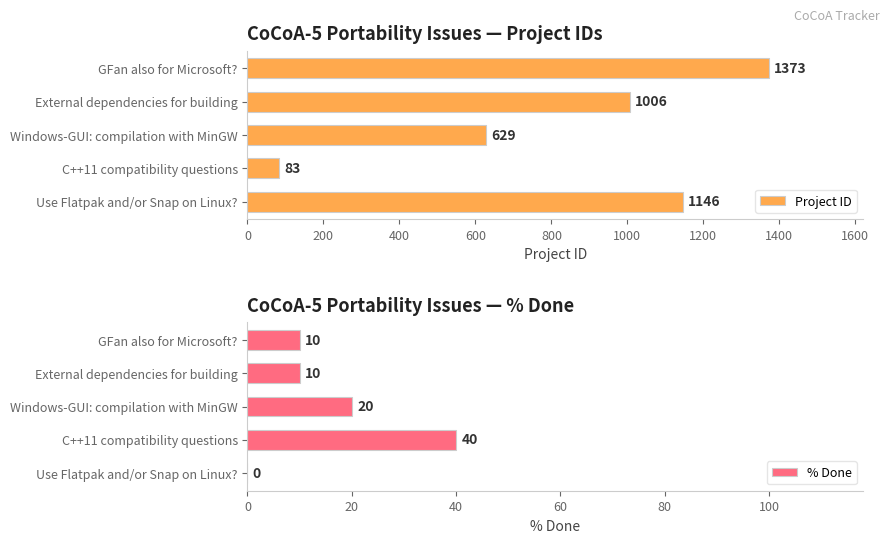

What is the value of the Project ID bar at the 1st from the left?

1373